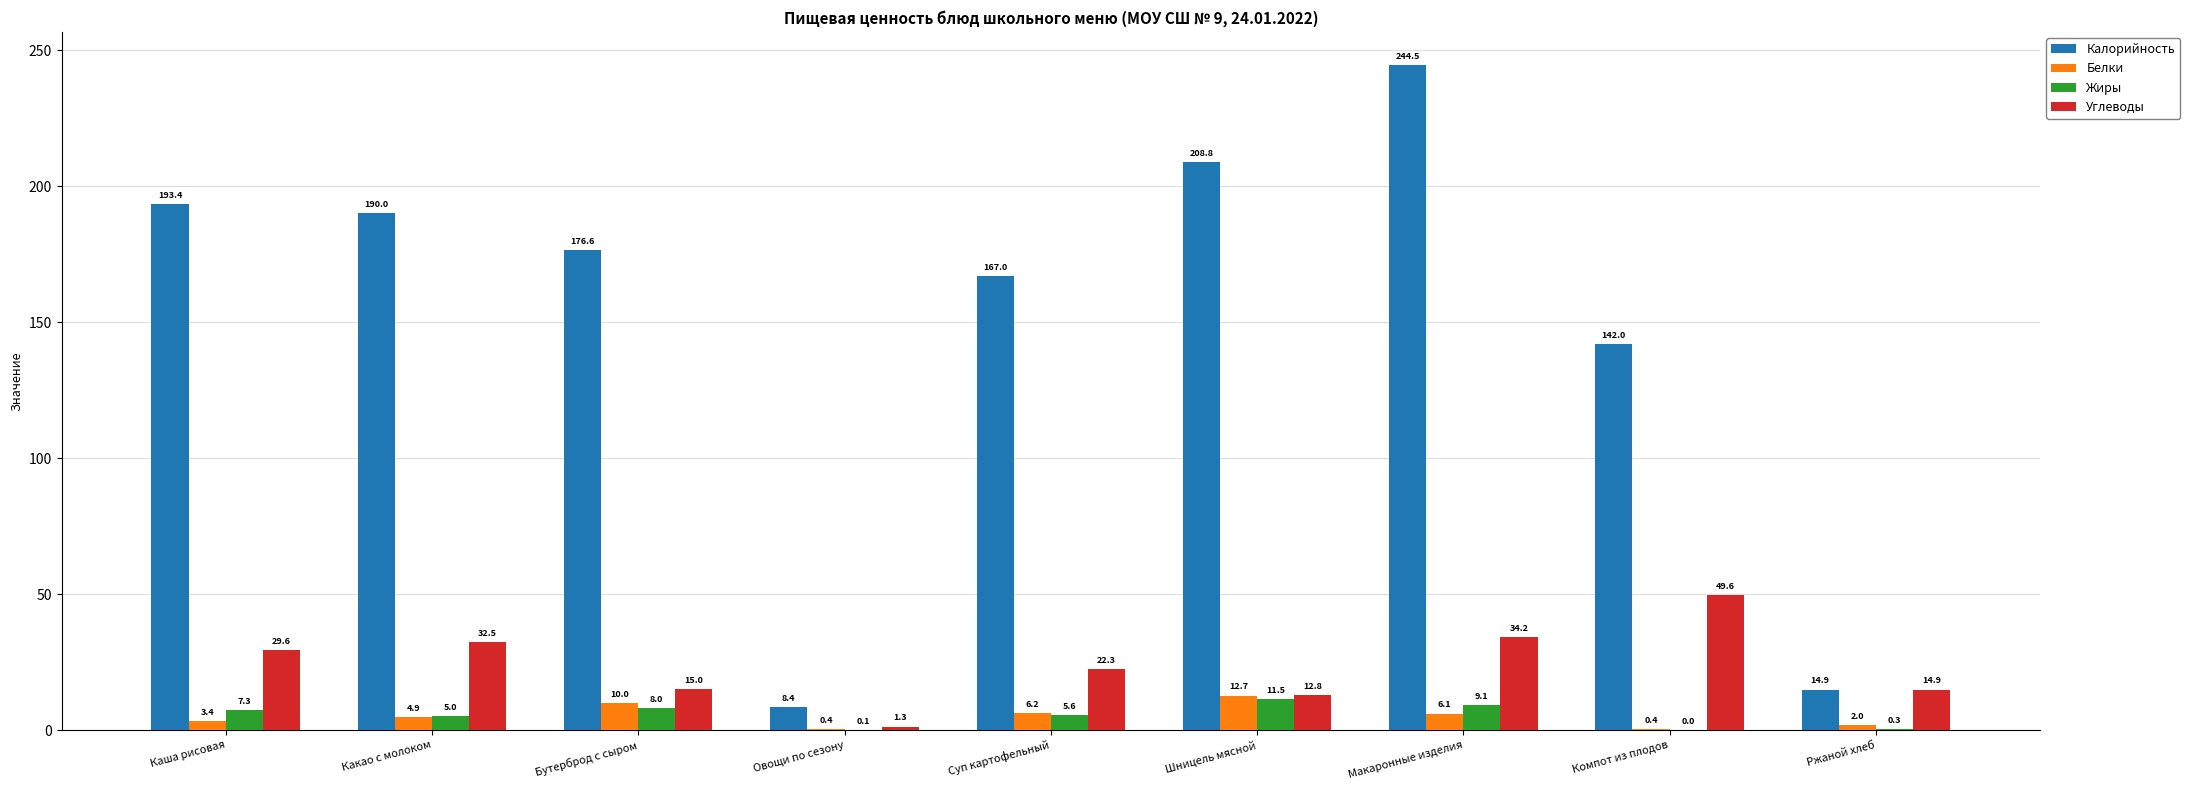

The Калорийность series shows 226.8 at Суп картофельный. True or false?

False